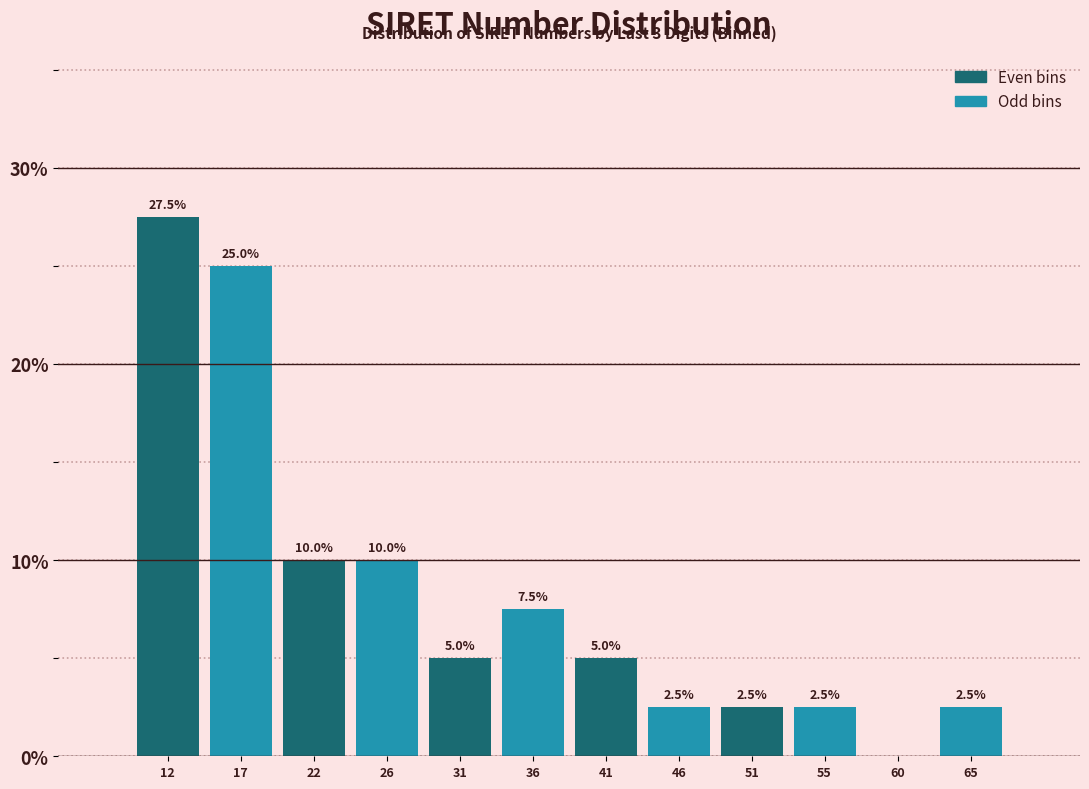

Reading right to left, extract all data points from this chart.

65=2.5	60=0.0	55=2.5	51=2.5	46=2.5	41=5.0	36=7.5	31=5.0	26=10.0	22=10.0	17=25.0	12=27.5